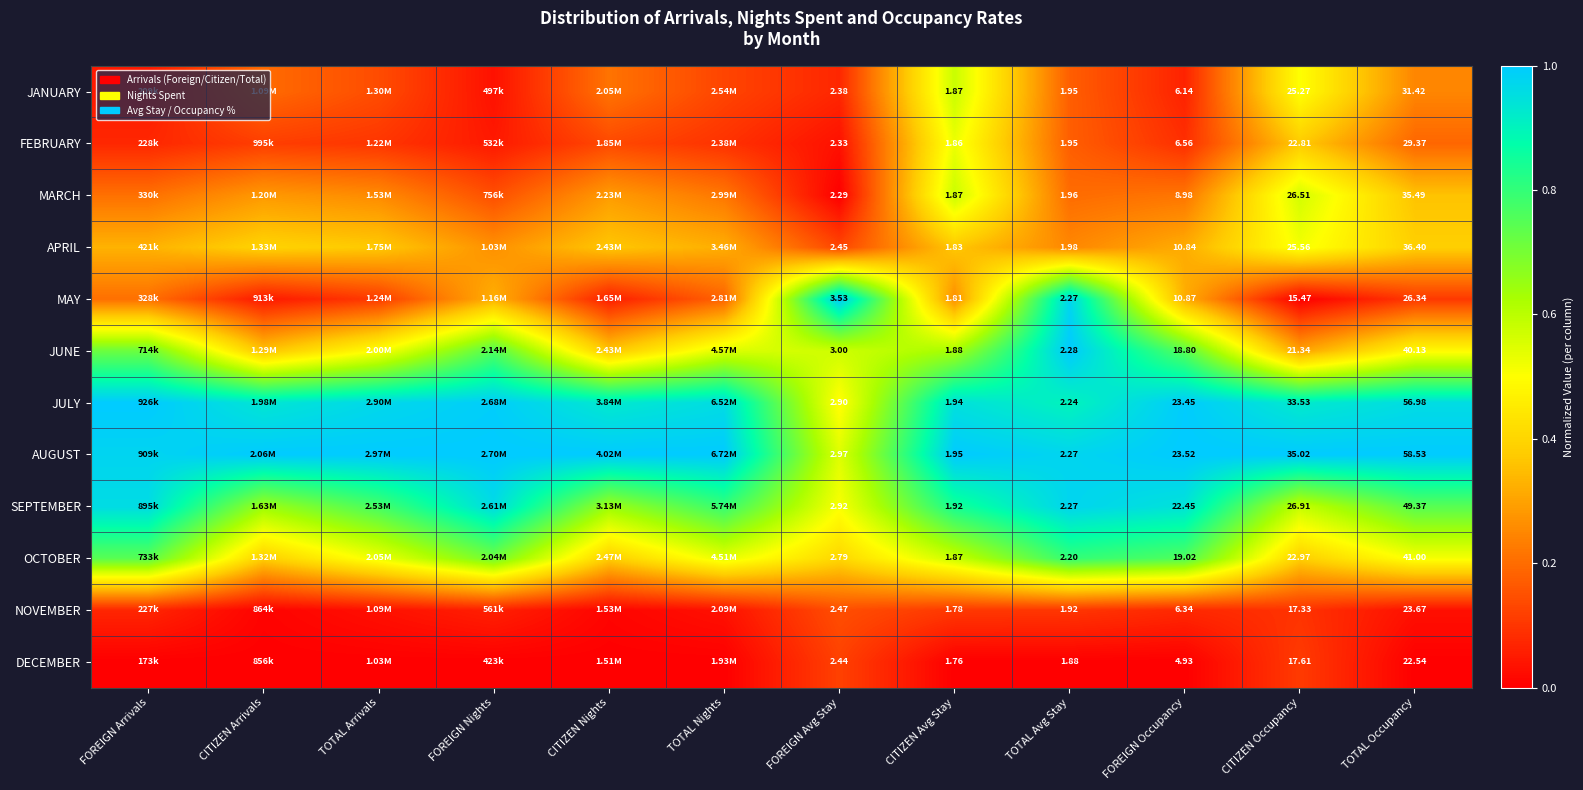

Between CITIZEN Avg Stay and FOREIGN Occupancy, which series saw the biggest shift?

AUGUST